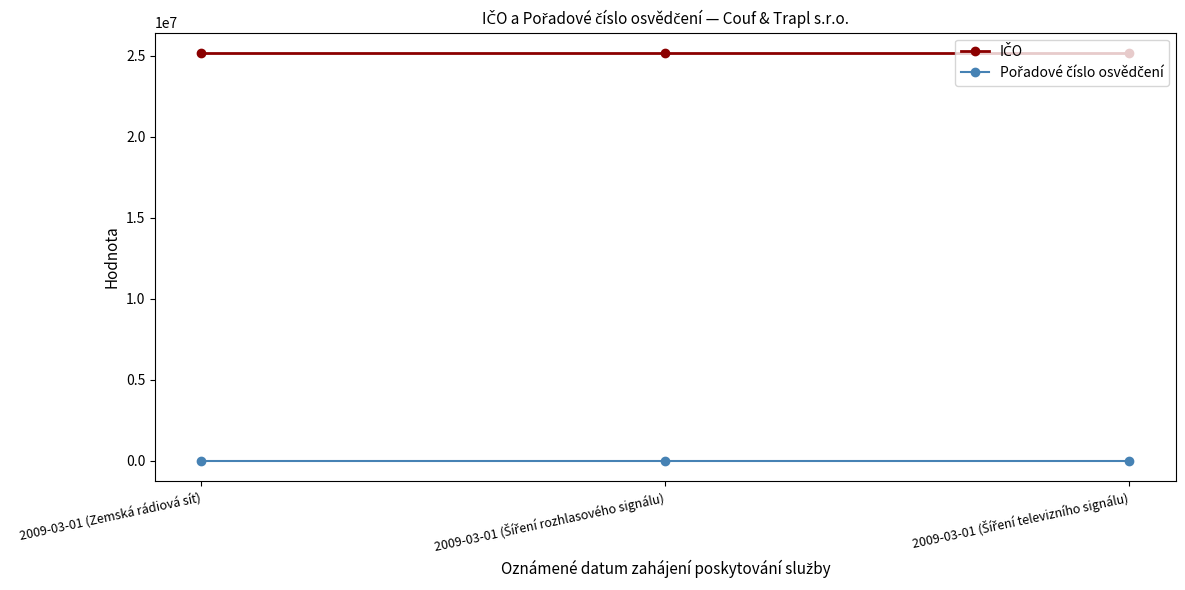

At how many categories does at least one series exceed 1697186?

3